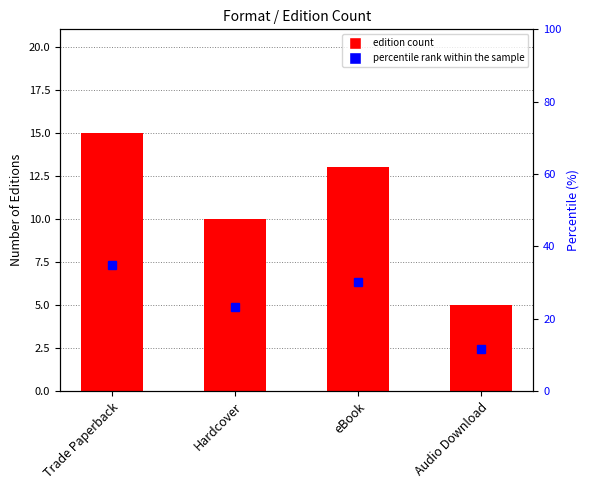

What is the spread (max minus min) of values at Hardcover?

13.3